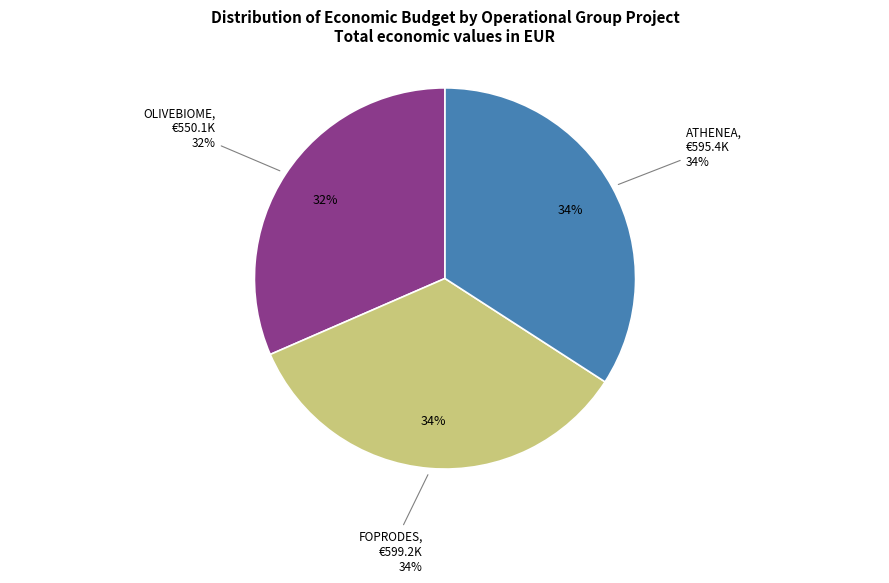

To the nearest percent, what is the combined percentage of ATHENEA and OLIVEBIOME?

66%